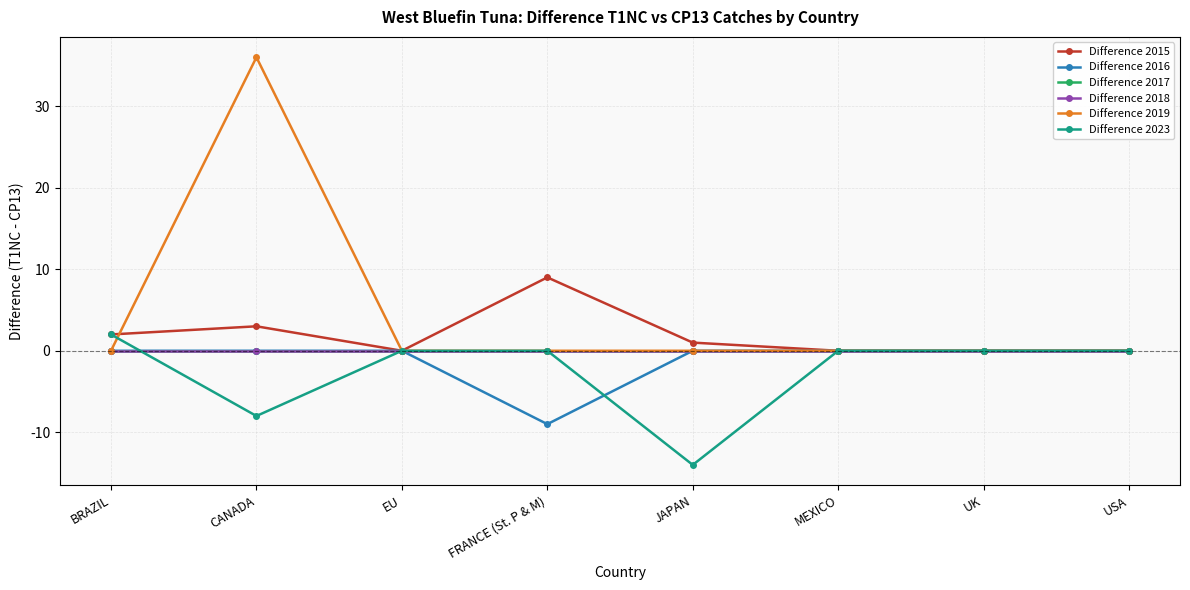

How many lines are shown in the chart?

6